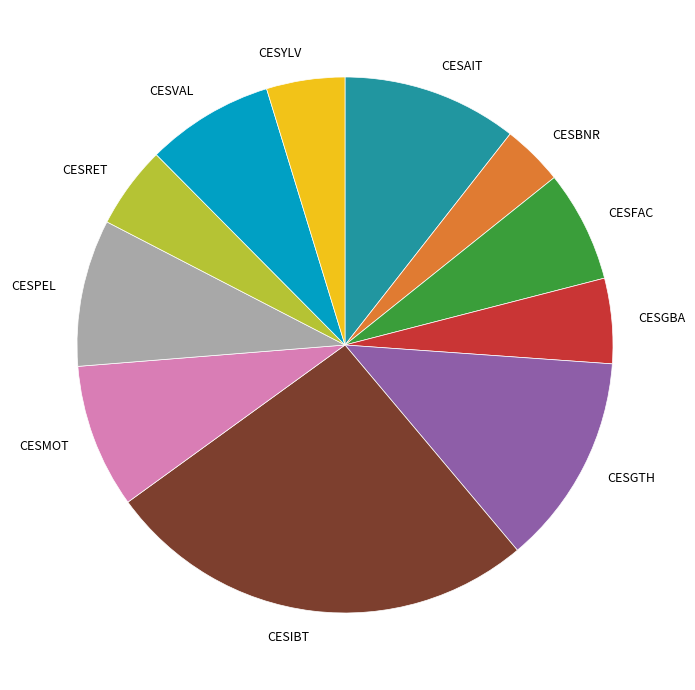

What is the ratio of the value at CESVAL to the value at CESIBT?

0.3